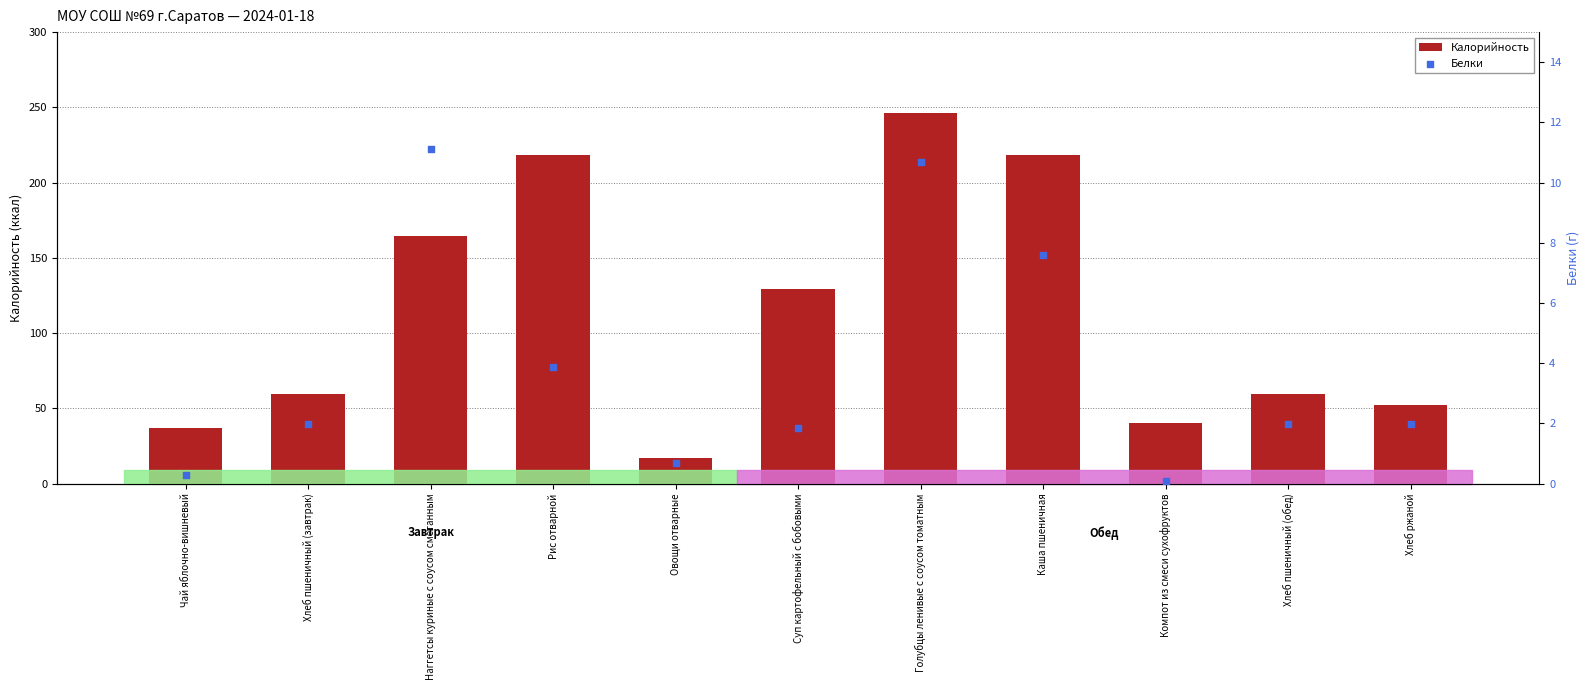

At how many categories does at least one series exceed 246?

1